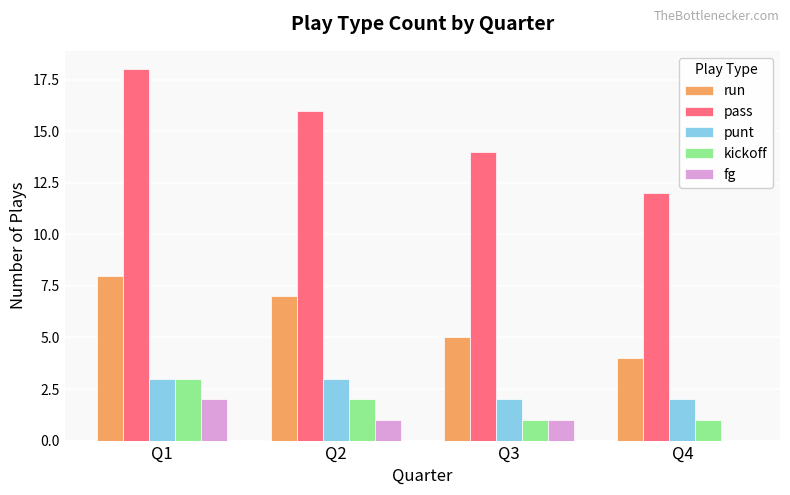

Which series changed the most between Q1 and Q2?

pass